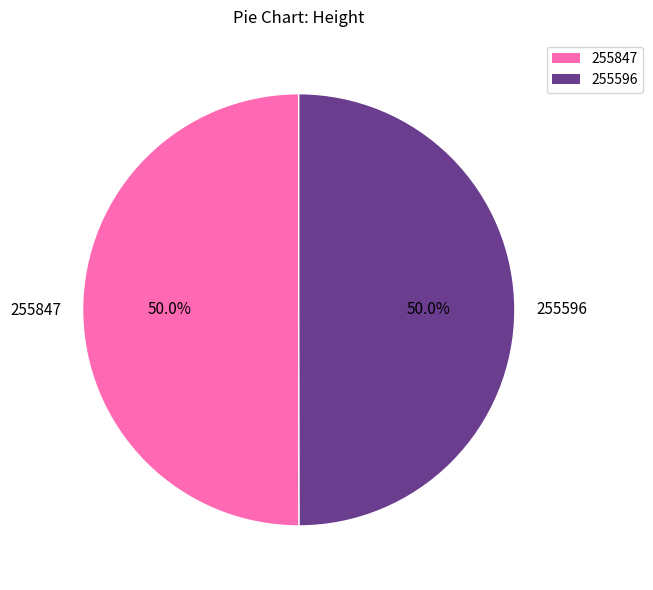

Is the sum of 255847 and 255596 greater than half?

Yes